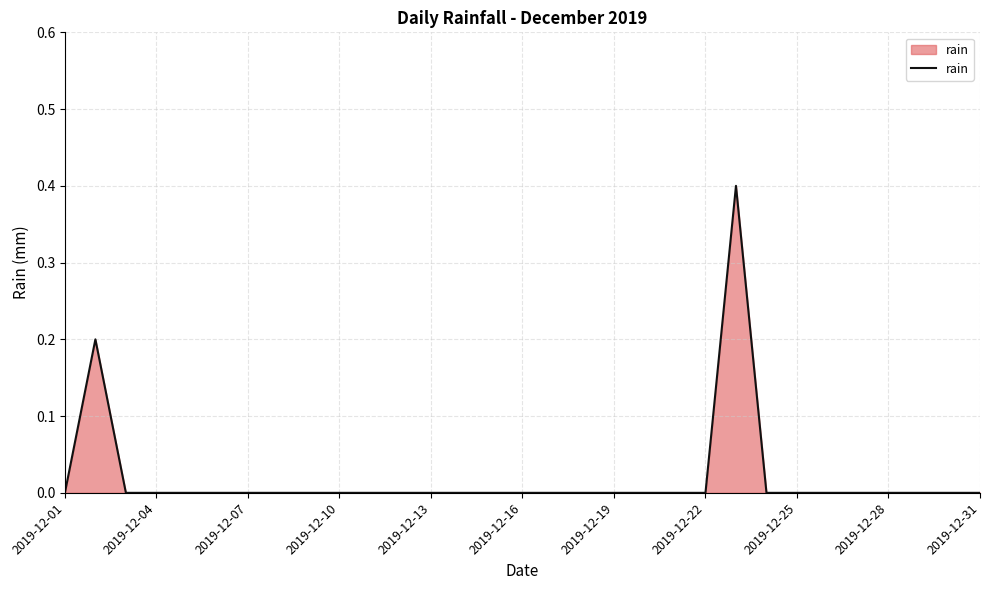

What is the greatest value displayed?

0.4